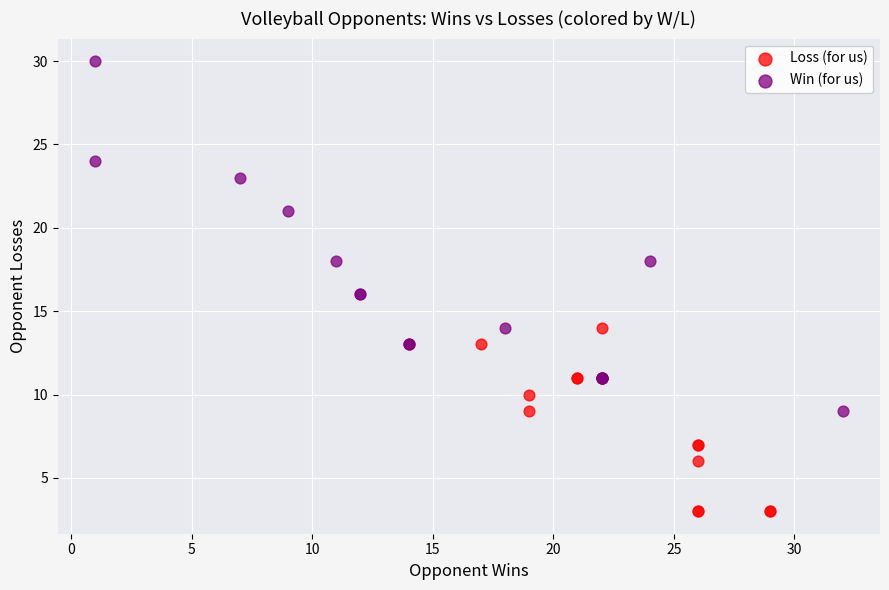

Which series contains the lowest Y value?

Loss (for us)